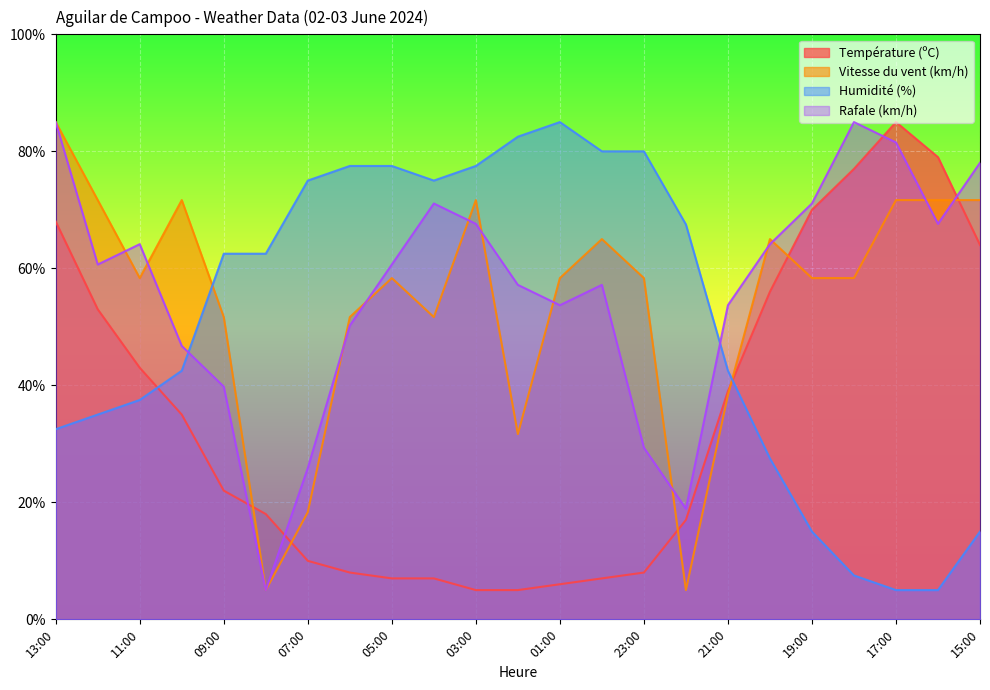

What is the approximate value of Température (ºC) at 08:00?

18.0